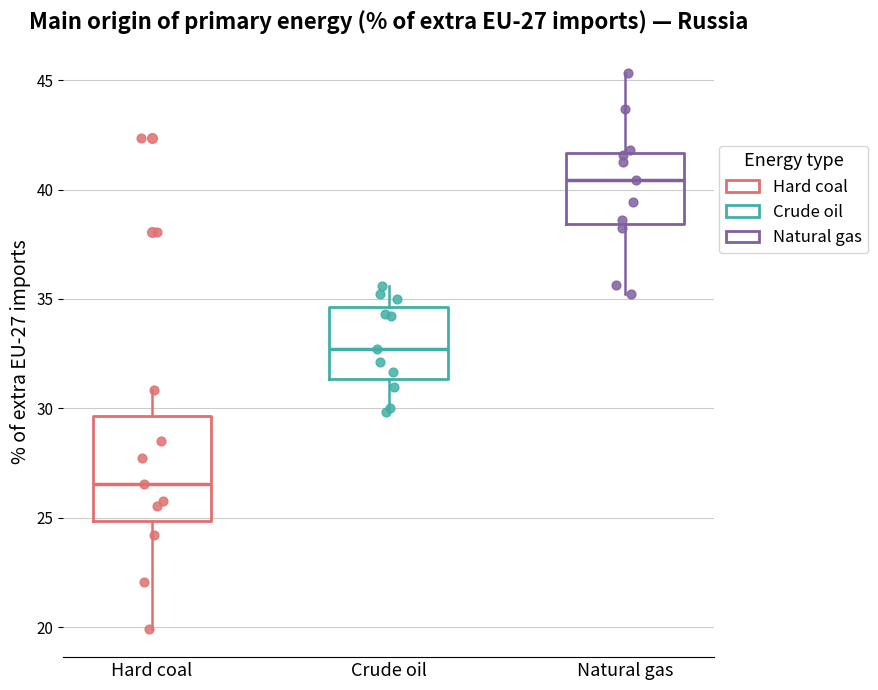

Which box has the lowest median line?

Hard coal